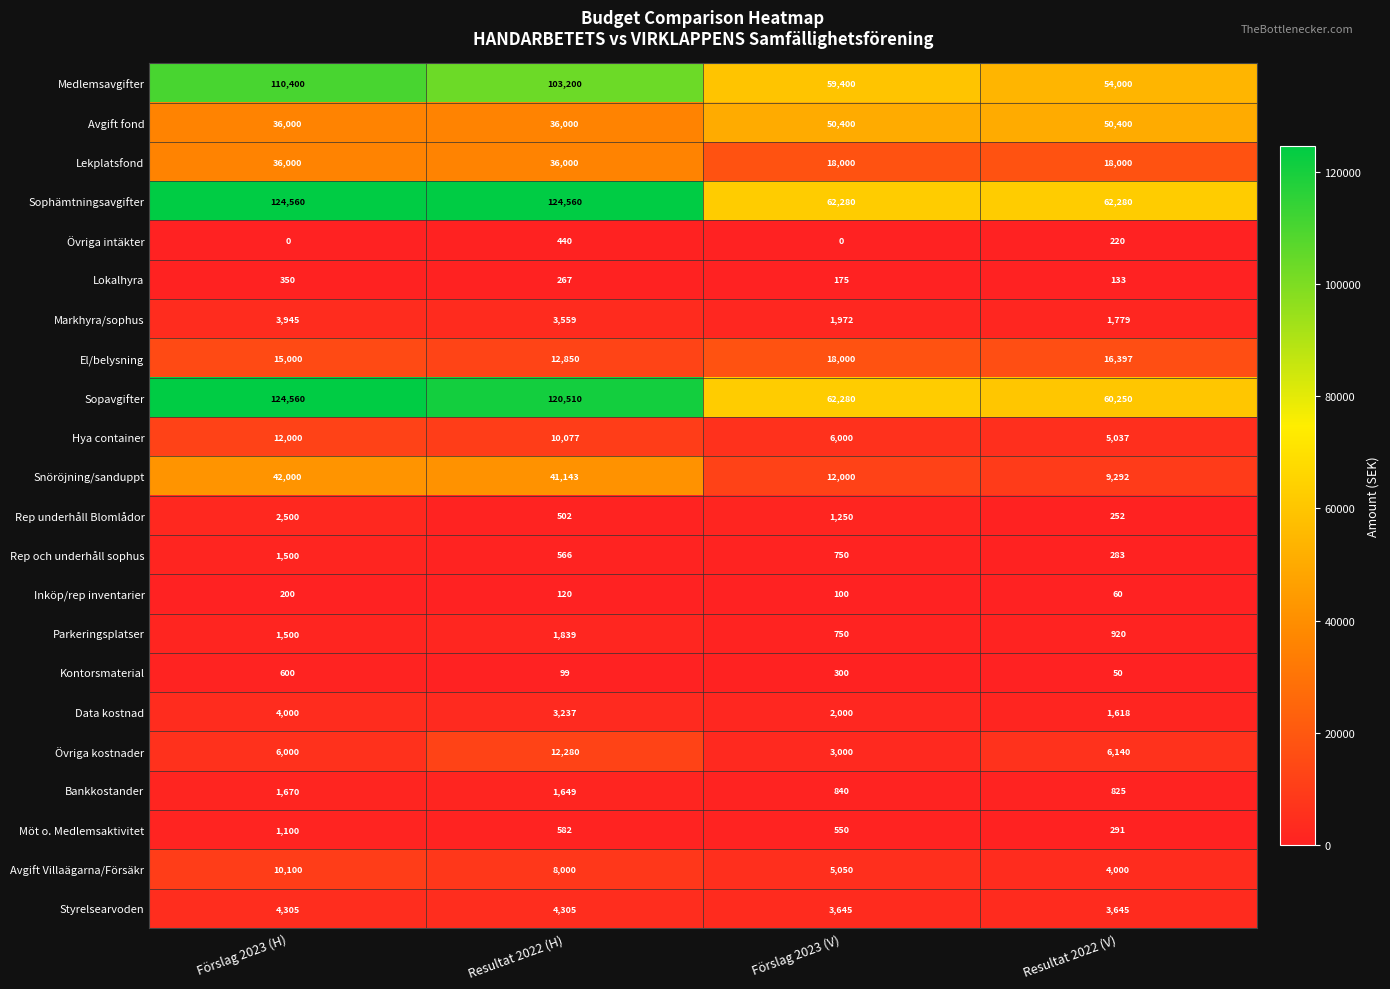

What is the spread (max minus min) of values at Förslag 2023 (H)?

124560